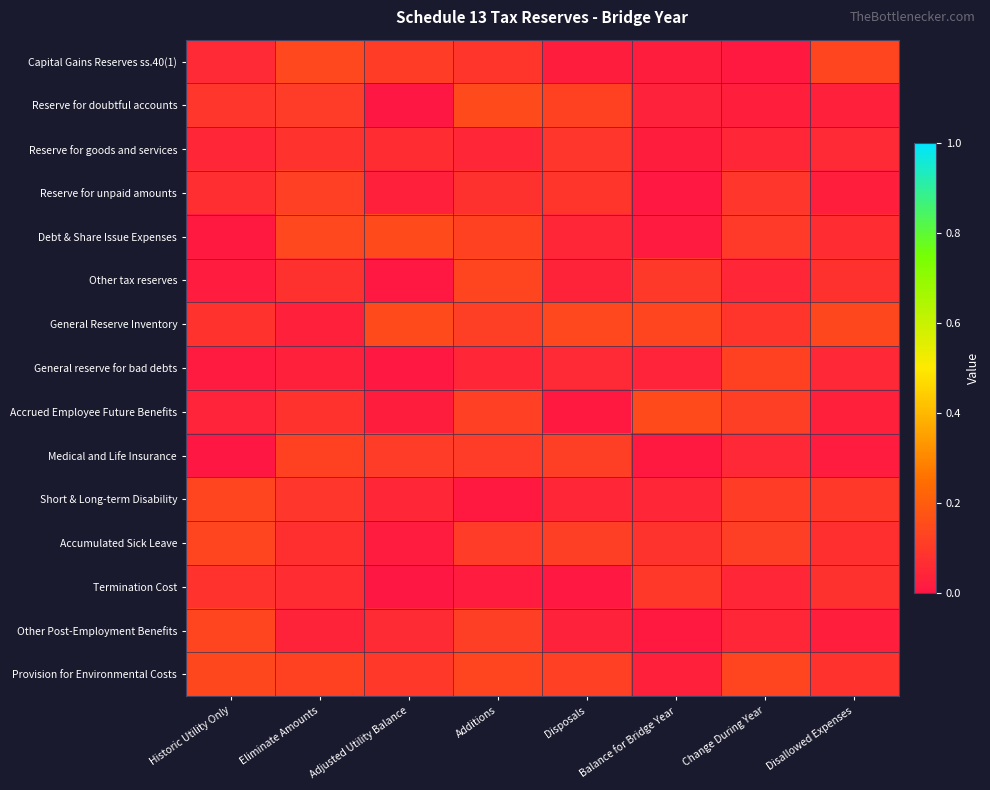

Reading left to right, list all the values displayed in this chart.

Capital Gains Reserves ss.40(1): Historic Utility Only=0.1	Eliminate Amounts=0.1	Adjusted Utility Balance=0.1	Additions=0.1	Disposals=0.0	Balance for Bridge Year=0.0	Change During Year=0.0	Disallowed Expenses=0.1
Reserve for doubtful accounts: Historic Utility Only=0.1	Eliminate Amounts=0.1	Adjusted Utility Balance=0.0	Additions=0.1	Disposals=0.1	Balance for Bridge Year=0.0	Change During Year=0.0	Disallowed Expenses=0.0
Reserve for goods and services: Historic Utility Only=0.0	Eliminate Amounts=0.1	Adjusted Utility Balance=0.1	Additions=0.0	Disposals=0.1	Balance for Bridge Year=0.0	Change During Year=0.0	Disallowed Expenses=0.1
Reserve for unpaid amounts: Historic Utility Only=0.1	Eliminate Amounts=0.1	Adjusted Utility Balance=0.0	Additions=0.1	Disposals=0.1	Balance for Bridge Year=0.0	Change During Year=0.1	Disallowed Expenses=0.0
Debt & Share Issue Expenses: Historic Utility Only=0.0	Eliminate Amounts=0.1	Adjusted Utility Balance=0.1	Additions=0.1	Disposals=0.0	Balance for Bridge Year=0.0	Change During Year=0.1	Disallowed Expenses=0.1
Other tax reserves: Historic Utility Only=0.0	Eliminate Amounts=0.1	Adjusted Utility Balance=0.0	Additions=0.1	Disposals=0.0	Balance for Bridge Year=0.1	Change During Year=0.0	Disallowed Expenses=0.1
General Reserve Inventory: Historic Utility Only=0.1	Eliminate Amounts=0.0	Adjusted Utility Balance=0.1	Additions=0.1	Disposals=0.1	Balance for Bridge Year=0.1	Change During Year=0.1	Disallowed Expenses=0.1
General reserve for bad debts: Historic Utility Only=0.0	Eliminate Amounts=0.0	Adjusted Utility Balance=0.0	Additions=0.0	Disposals=0.1	Balance for Bridge Year=0.0	Change During Year=0.1	Disallowed Expenses=0.1
Accrued Employee Future Benefits: Historic Utility Only=0.0	Eliminate Amounts=0.1	Adjusted Utility Balance=0.0	Additions=0.1	Disposals=0.0	Balance for Bridge Year=0.1	Change During Year=0.1	Disallowed Expenses=0.0
Medical and Life Insurance: Historic Utility Only=0.0	Eliminate Amounts=0.1	Adjusted Utility Balance=0.1	Additions=0.1	Disposals=0.1	Balance for Bridge Year=0.0	Change During Year=0.1	Disallowed Expenses=0.0
Short & Long-term Disability: Historic Utility Only=0.1	Eliminate Amounts=0.1	Adjusted Utility Balance=0.0	Additions=0.0	Disposals=0.0	Balance for Bridge Year=0.0	Change During Year=0.1	Disallowed Expenses=0.1
Accumulated Sick Leave: Historic Utility Only=0.1	Eliminate Amounts=0.1	Adjusted Utility Balance=0.0	Additions=0.1	Disposals=0.1	Balance for Bridge Year=0.1	Change During Year=0.1	Disallowed Expenses=0.1
Termination Cost: Historic Utility Only=0.1	Eliminate Amounts=0.1	Adjusted Utility Balance=0.0	Additions=0.0	Disposals=0.0	Balance for Bridge Year=0.1	Change During Year=0.0	Disallowed Expenses=0.1
Other Post-Employment Benefits: Historic Utility Only=0.1	Eliminate Amounts=0.0	Adjusted Utility Balance=0.1	Additions=0.1	Disposals=0.0	Balance for Bridge Year=0.0	Change During Year=0.0	Disallowed Expenses=0.0
Provision for Environmental Costs: Historic Utility Only=0.1	Eliminate Amounts=0.1	Adjusted Utility Balance=0.1	Additions=0.1	Disposals=0.1	Balance for Bridge Year=0.0	Change During Year=0.1	Disallowed Expenses=0.1